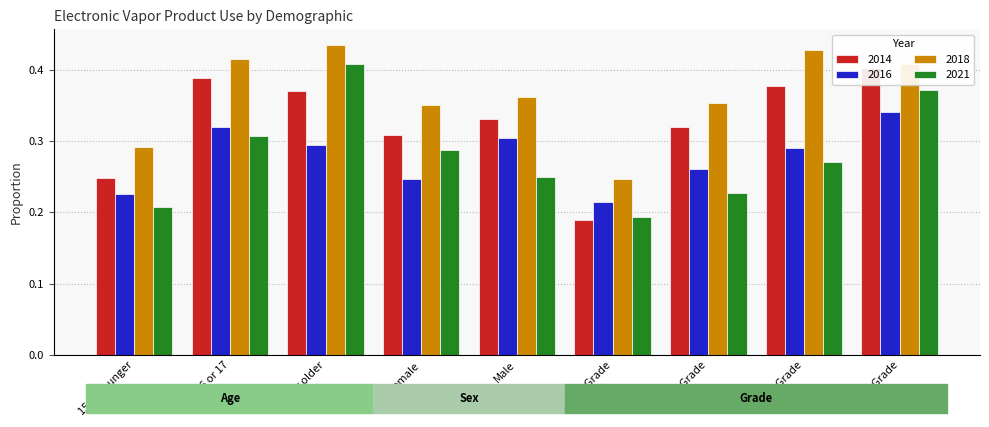

Which category has the lowest value in the 2018 series?

9th Grade